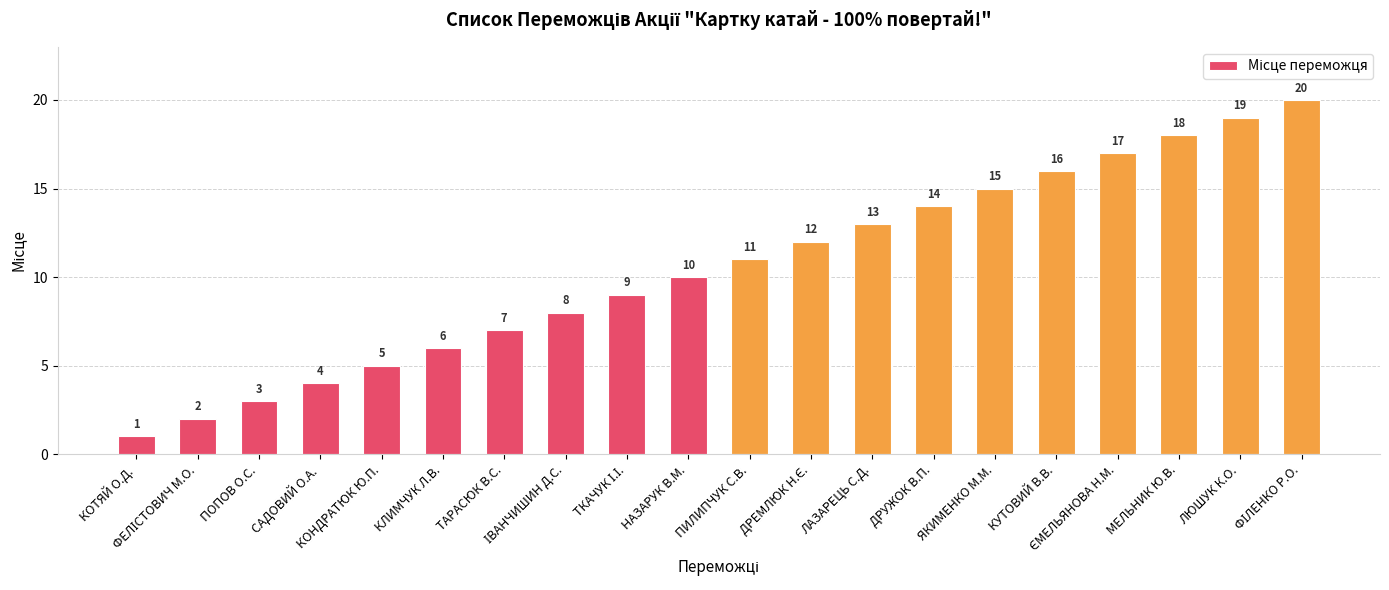

What value does the data have at ТАРАСЮК В.С., to the nearest 10?

10